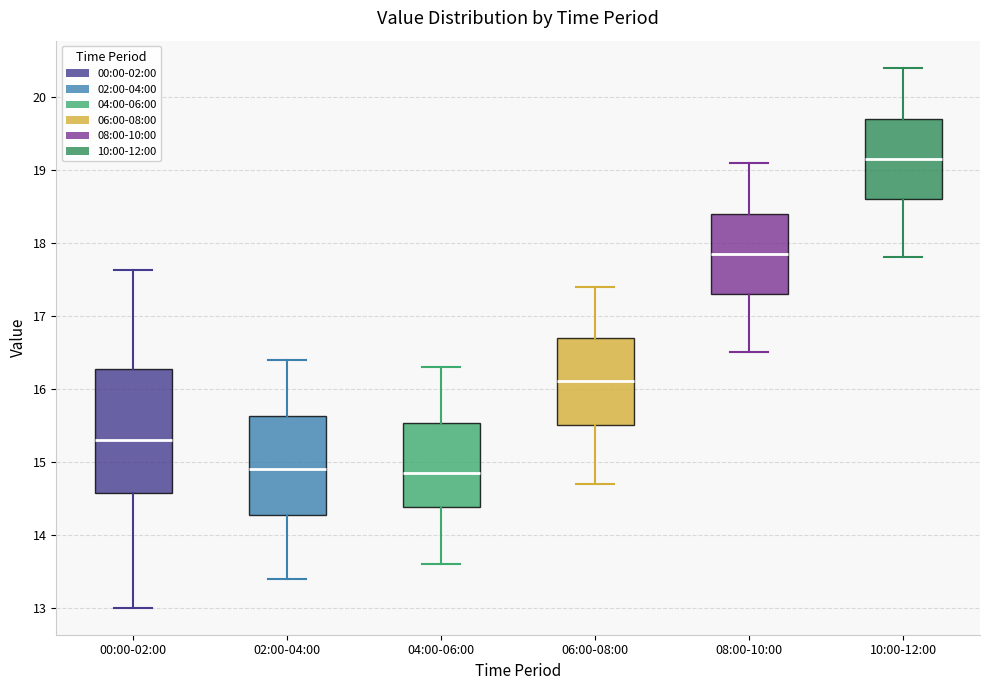

Reading left to right, transcribe this box plot: for each box, give where its median line is, the range the box spans, and where its two whiskers end, as read against the y-axis. The values are not printed on the chart, so give them approximately, as read against the axis.

00:00-02:00: median 15.3, box 14.6 to 16.3, whiskers 13.0 to 17.6
02:00-04:00: median 14.9, box 14.3 to 15.6, whiskers 13.4 to 16.4
04:00-06:00: median 14.9, box 14.4 to 15.5, whiskers 13.6 to 16.3
06:00-08:00: median 16.1, box 15.5 to 16.7, whiskers 14.7 to 17.4
08:00-10:00: median 17.9, box 17.3 to 18.4, whiskers 16.5 to 19.1
10:00-12:00: median 19.2, box 18.6 to 19.7, whiskers 17.8 to 20.4